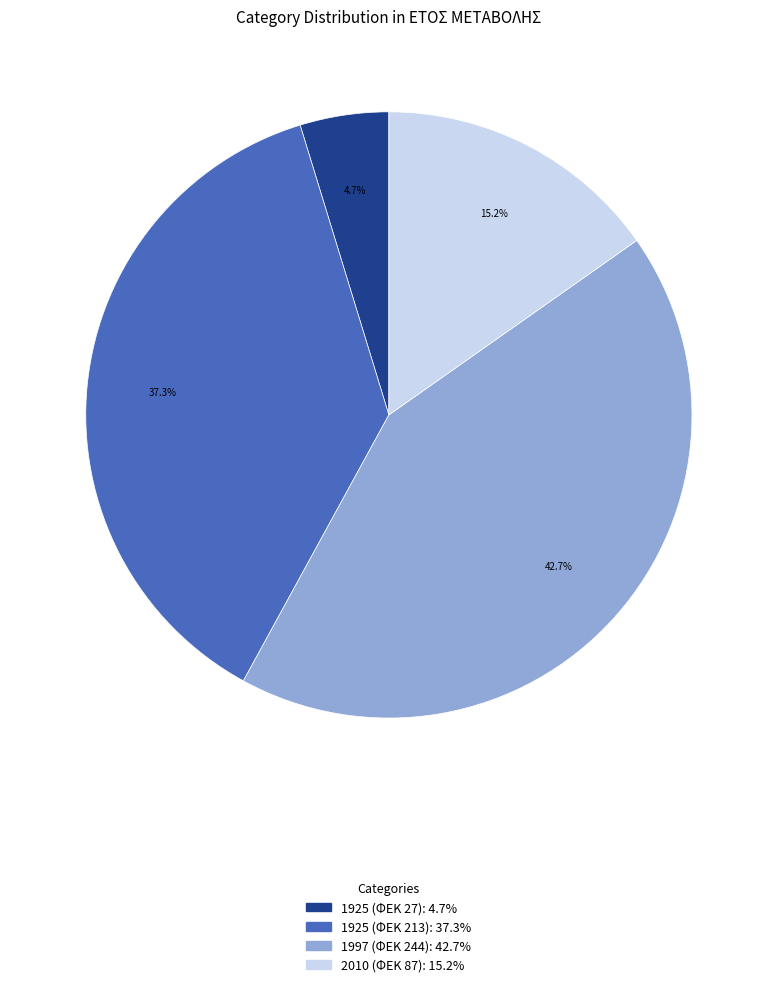

To the nearest percent, what is the average slice percentage?

25%